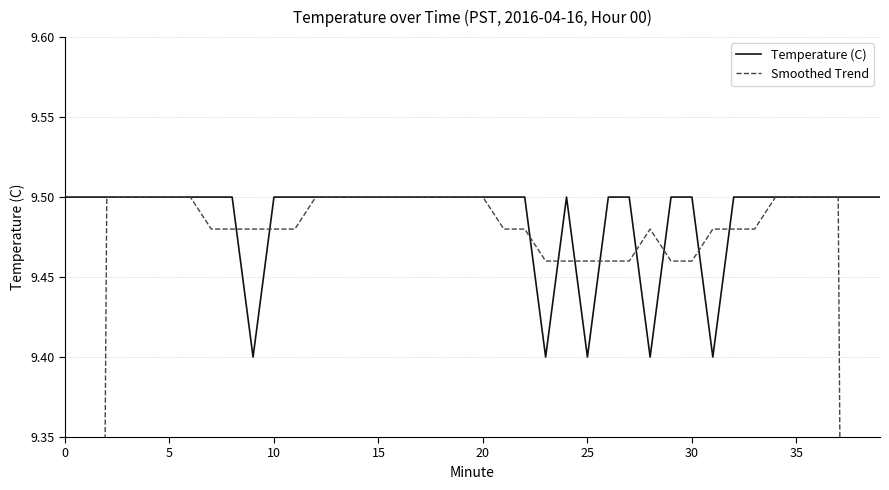

The value of Temperature (C) at 13 is 2.8. True or false?

False